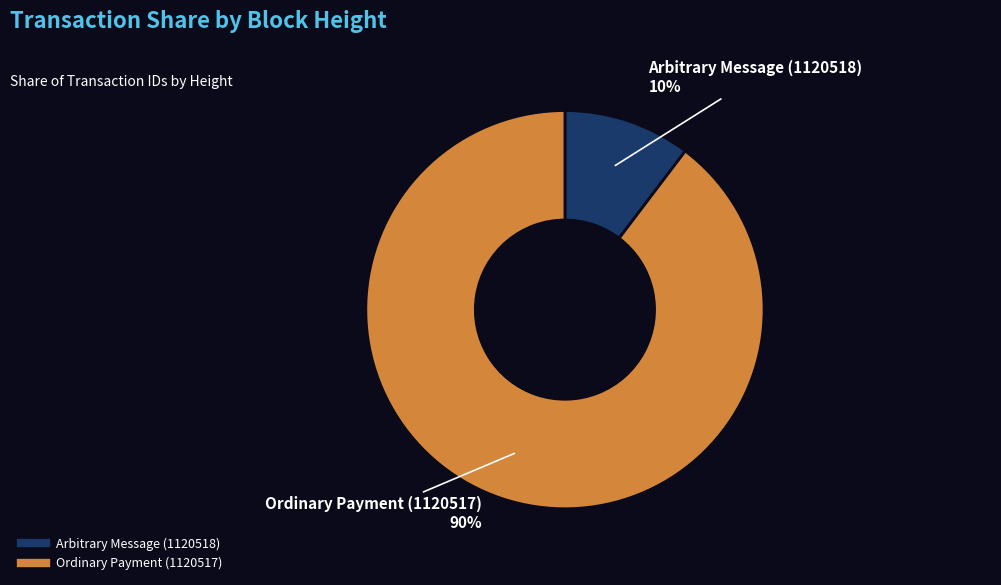

To the nearest percent, what is the average slice percentage?

50%